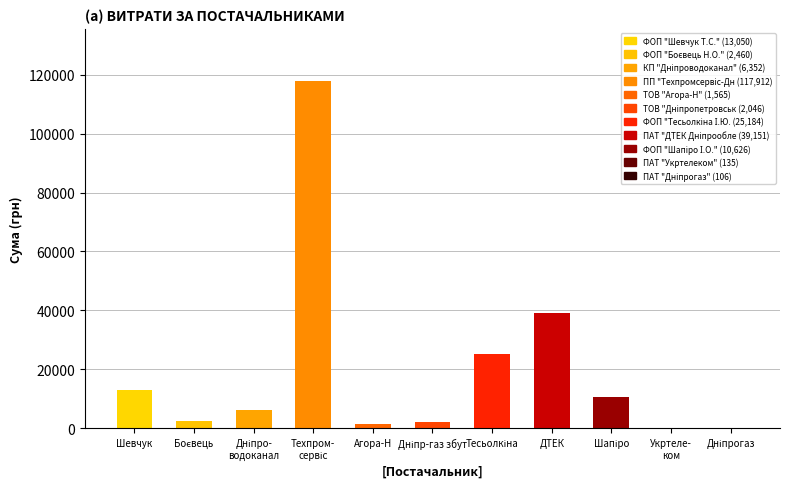

Where is the data nearest to the value 59009?

ДТЕК